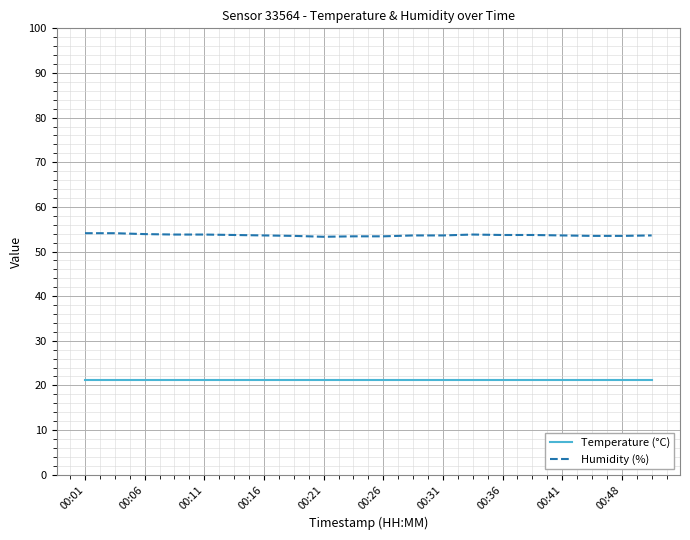

Rank the series by their average value, from lowest to highest.

Temperature (°C), Humidity (%)